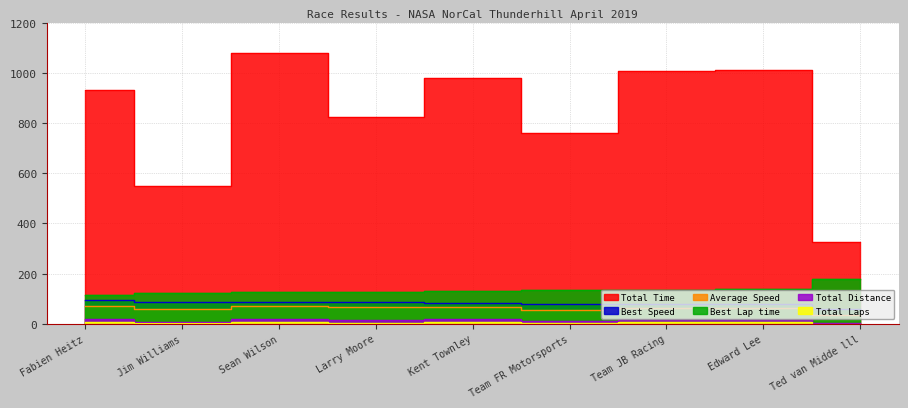

True or false: Total Distance and Total Laps intersect in this chart.

False